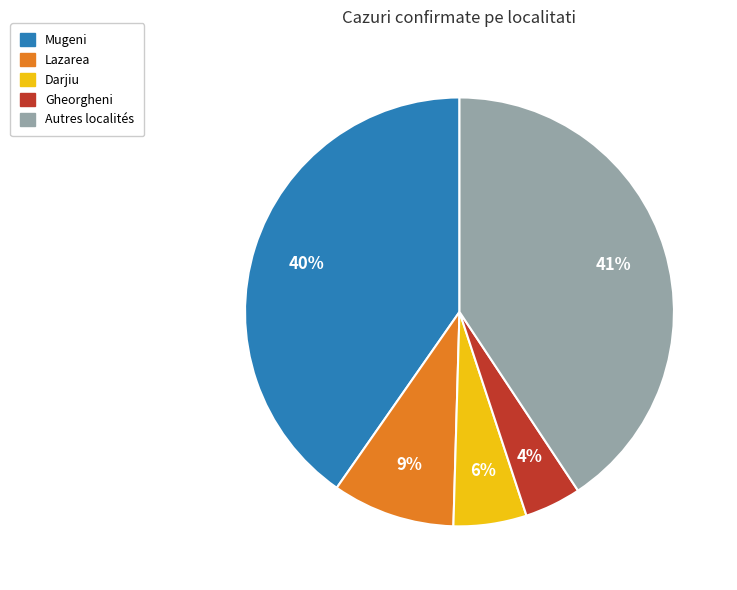

Do Darjiu and Mugeni together represent more than half of the pie?

No